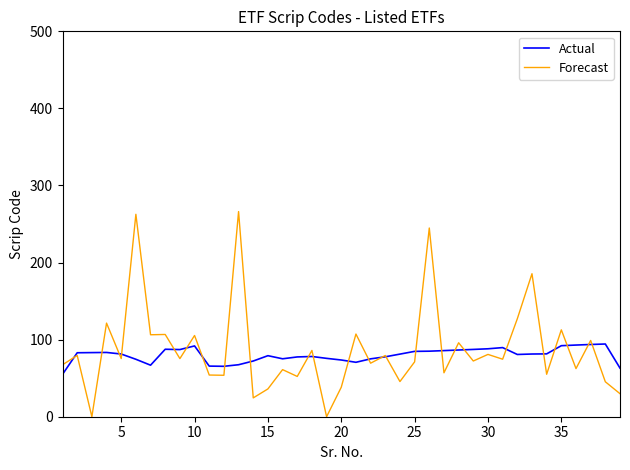

Which series has the largest range (max minus min)?

Forecast